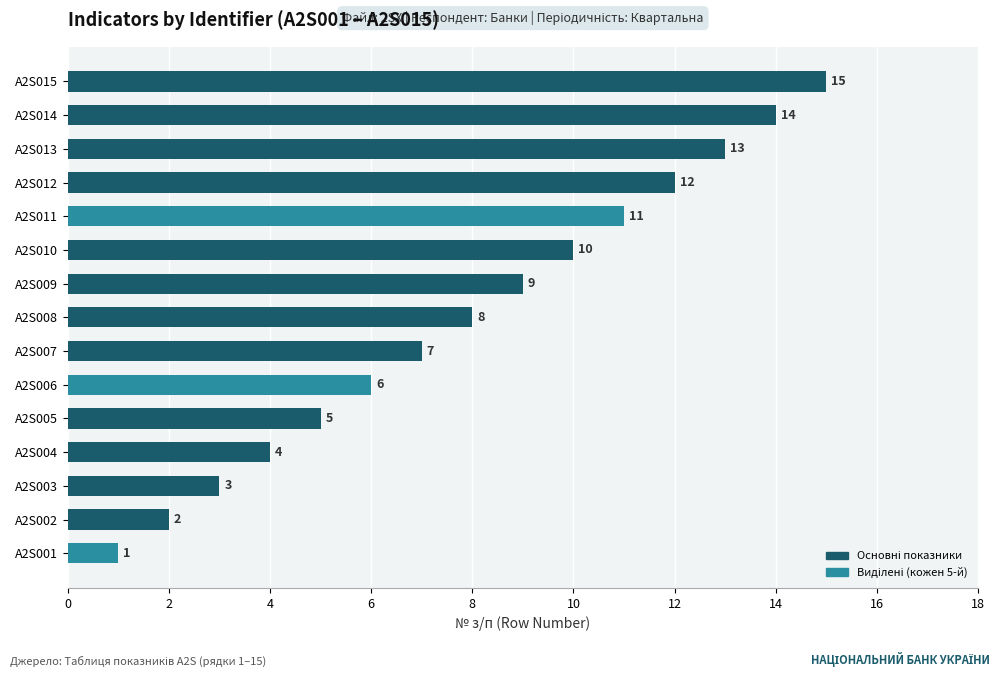

What is the difference between the second highest and second lowest values?

12